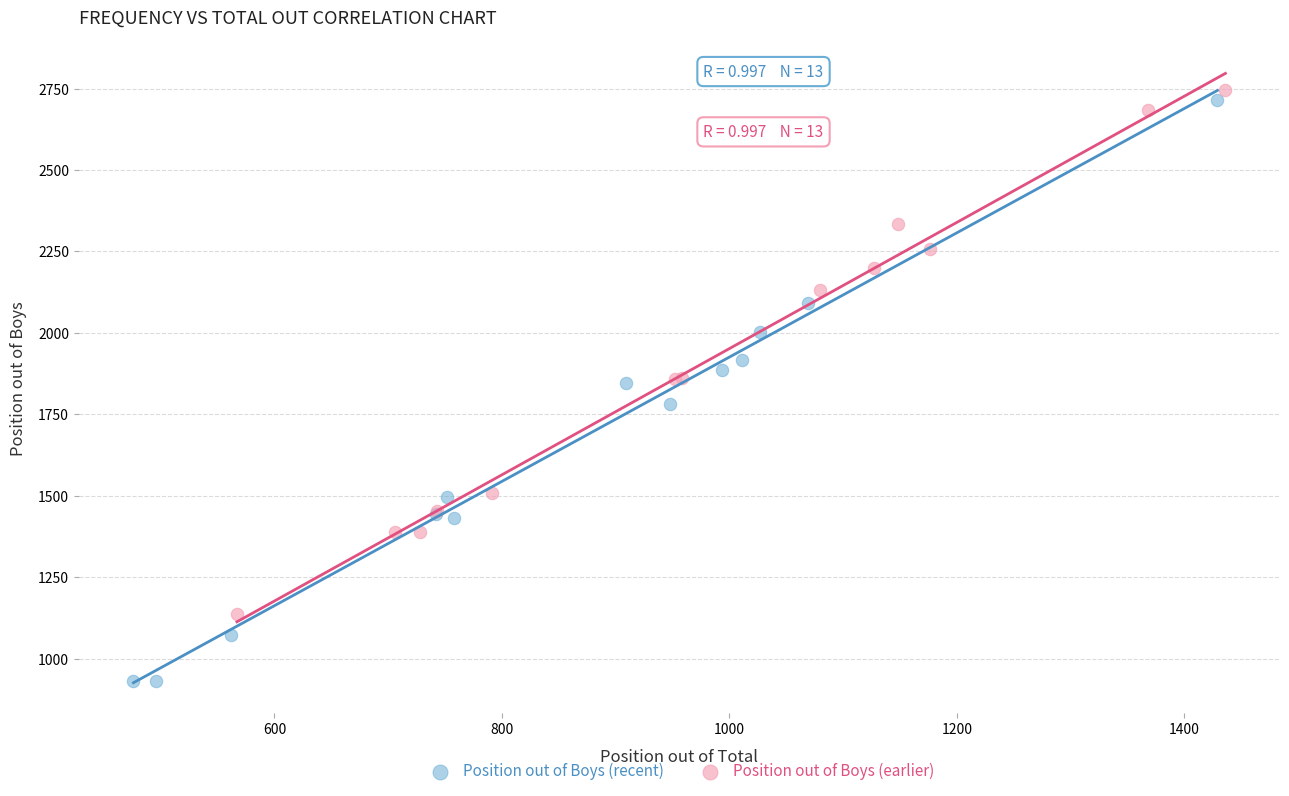

What are all the series names shown in the legend?

Position out of Boys (recent), Position out of Boys (earlier)